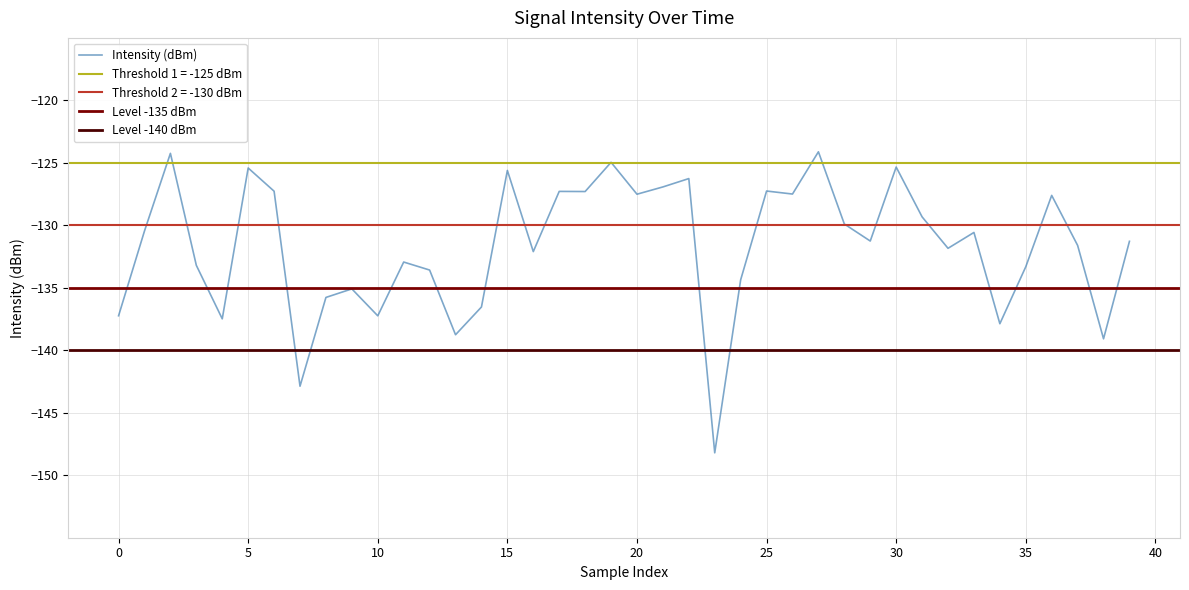

Is it true that Intensity (dBm) equals -127.5 at 20?

True